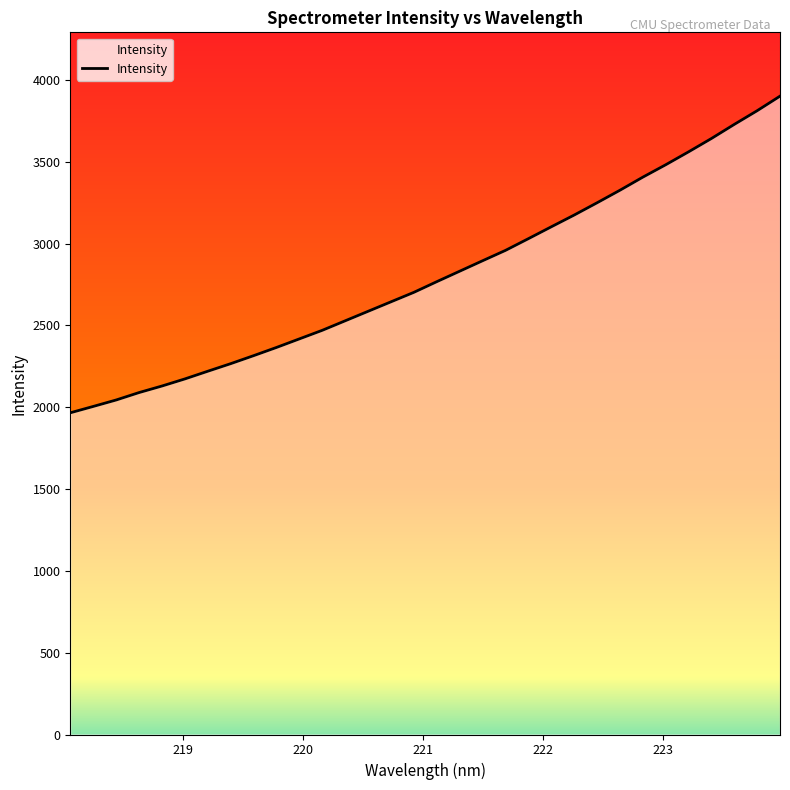

True or false: there are more than 0 points higher than both neighbors.

False